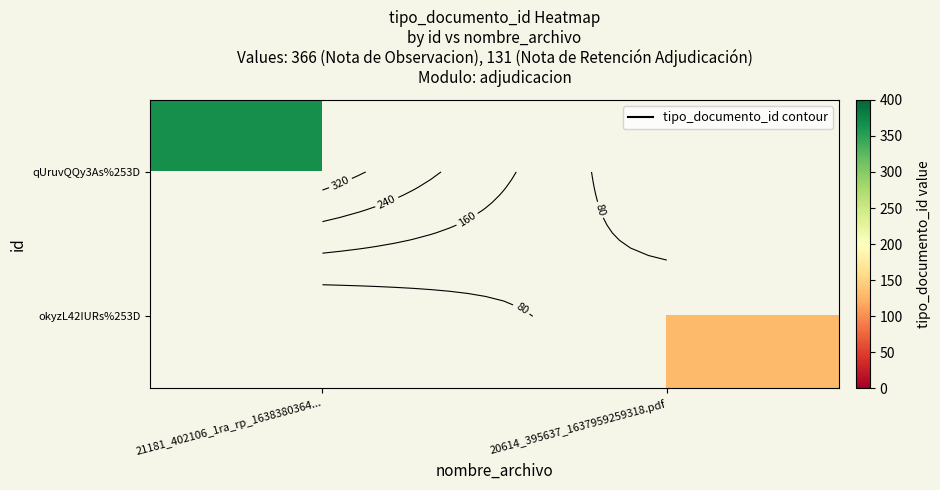

Which series has the largest range (max minus min)?

qUruvQQy3As%253D